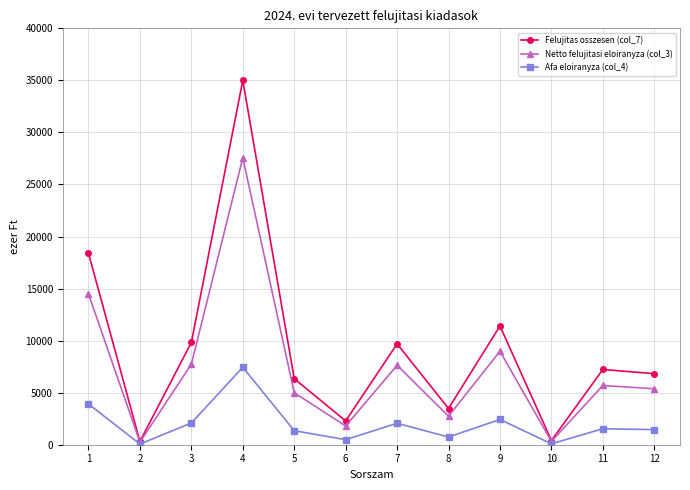

What is the maximum value shown in the chart?

35000